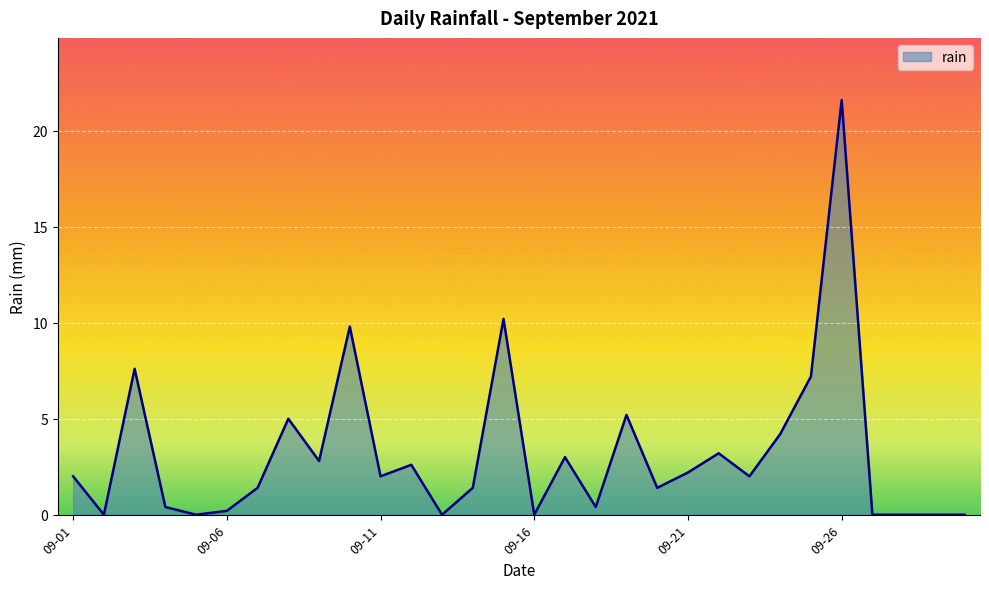

What is the average value?

3.2